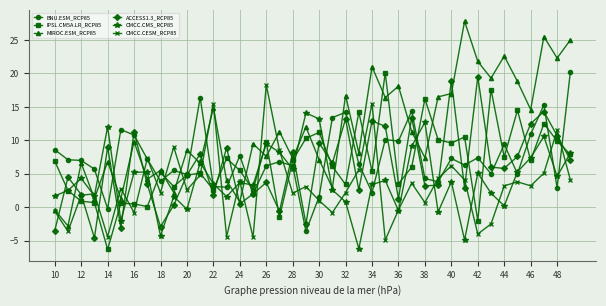

How many interior local valleys does the MIROC.ESM_RCP85 series have?

16